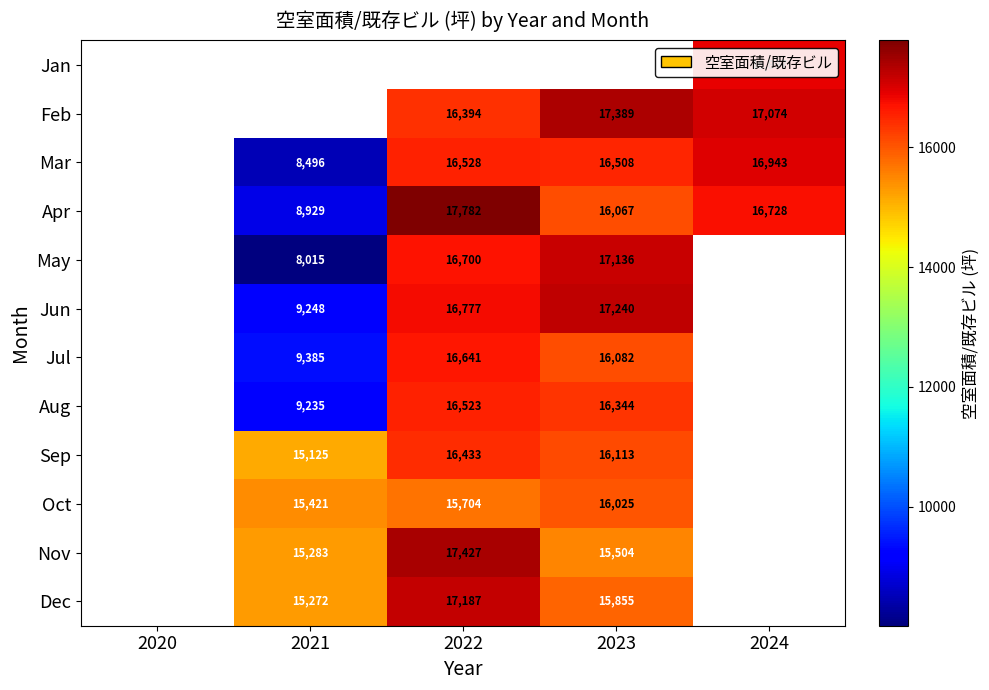

What is the spread (max minus min) of values at 2024?

346.0